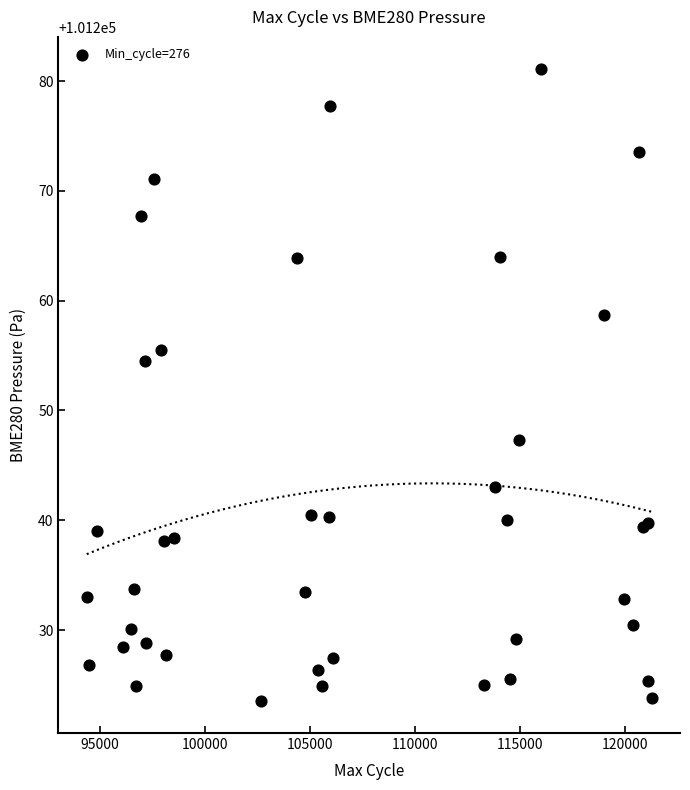

What Y value in the scatter plot is closest to 101252?

101254.5